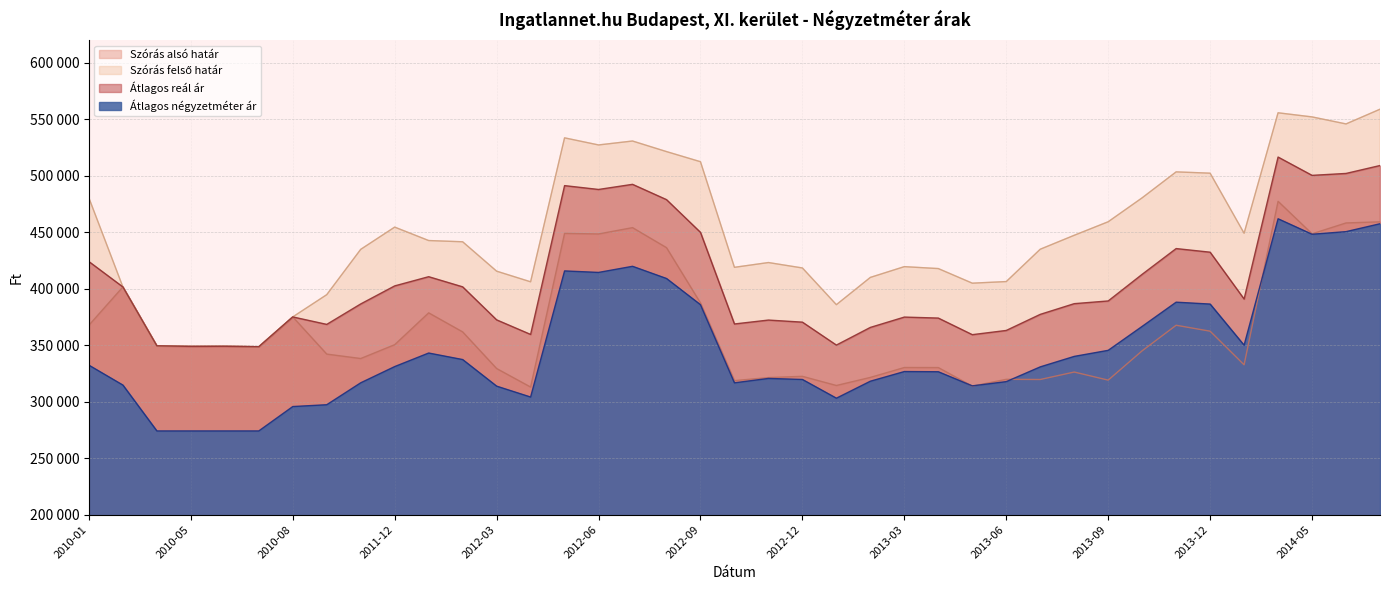

Which series changed the most between 2011-12 and 2014-05?

Átlagos négyzetméter ár